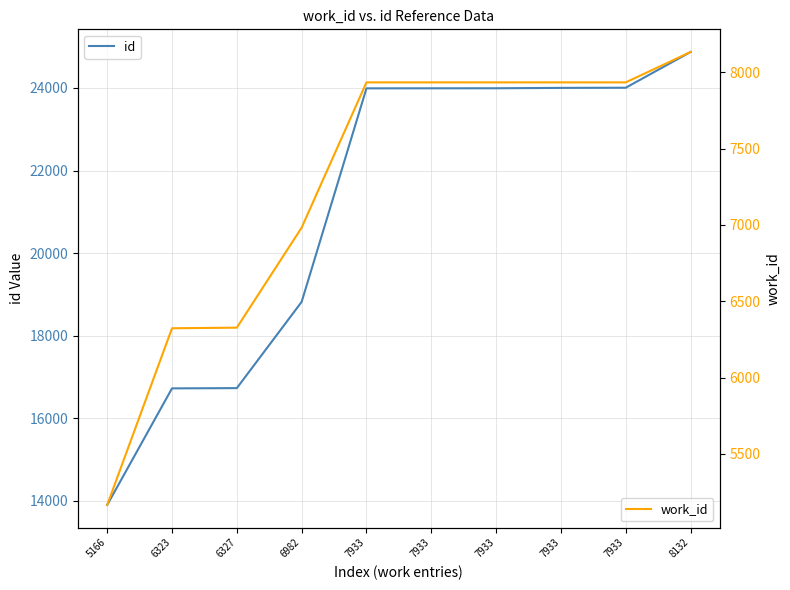

Which series changed the most between 6323 and 6982?

id